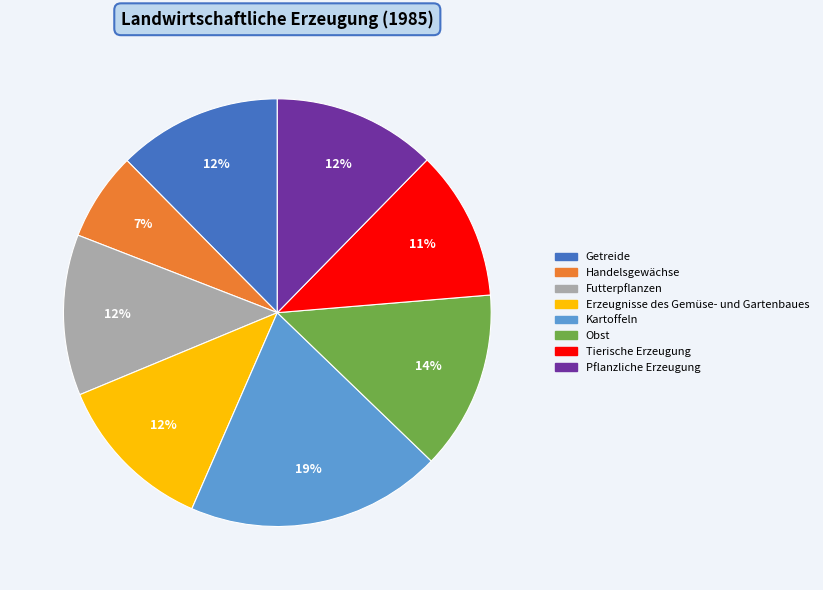

How many segments does this pie chart have?

8